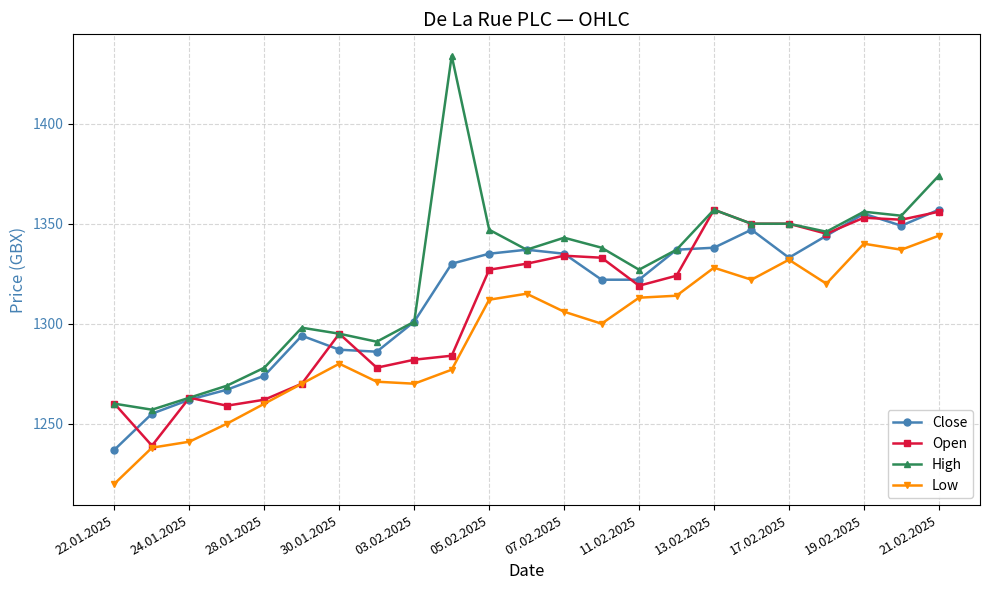

What is the minimum value for Close?

1237